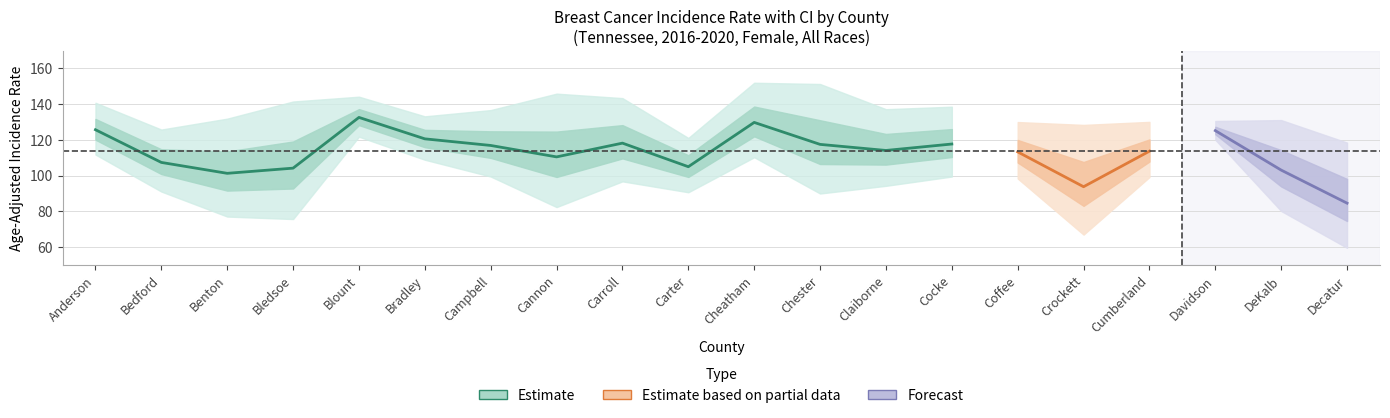

What position from the right is Coffee?

6